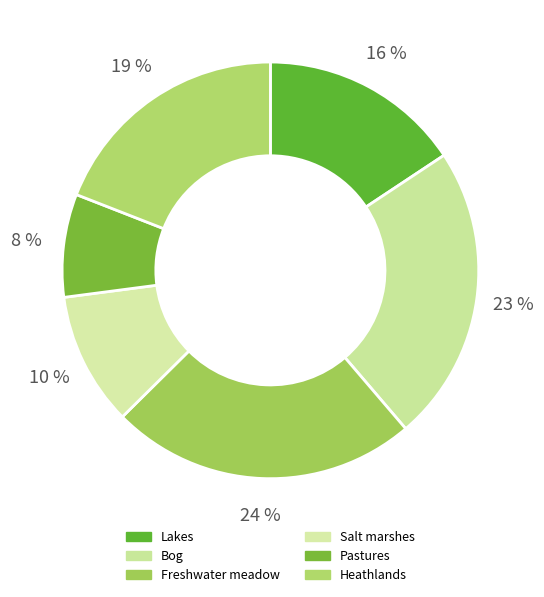

How many segments does this pie chart have?

6